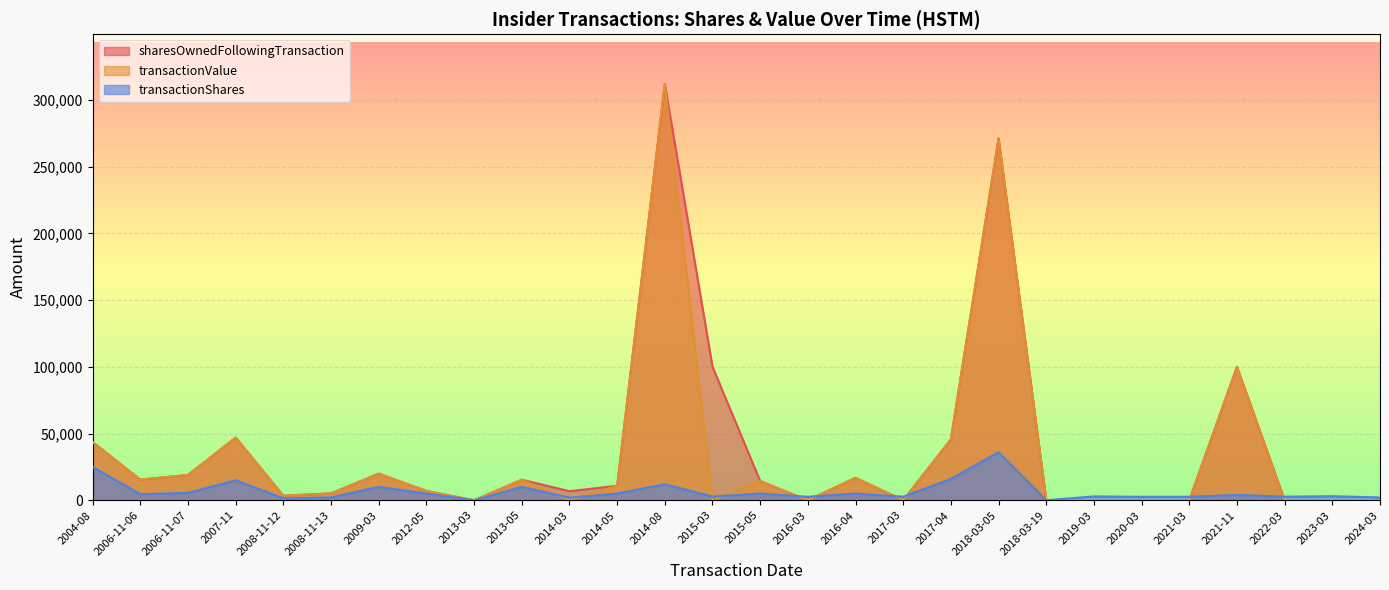

What is the total value across all series at 2018-03-05?

578580